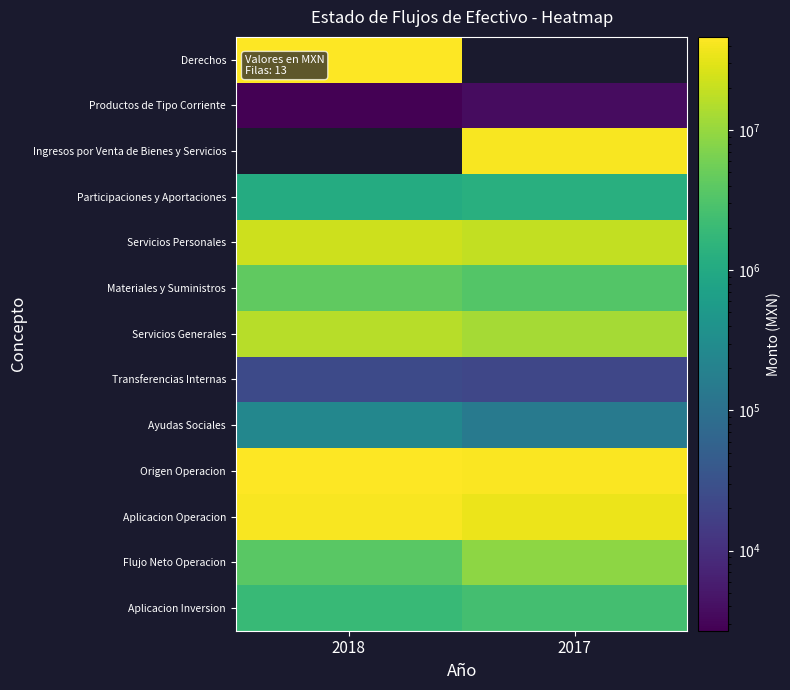

List the labels in order of Productos de Tipo Corriente value, smallest first.

2018, 2017